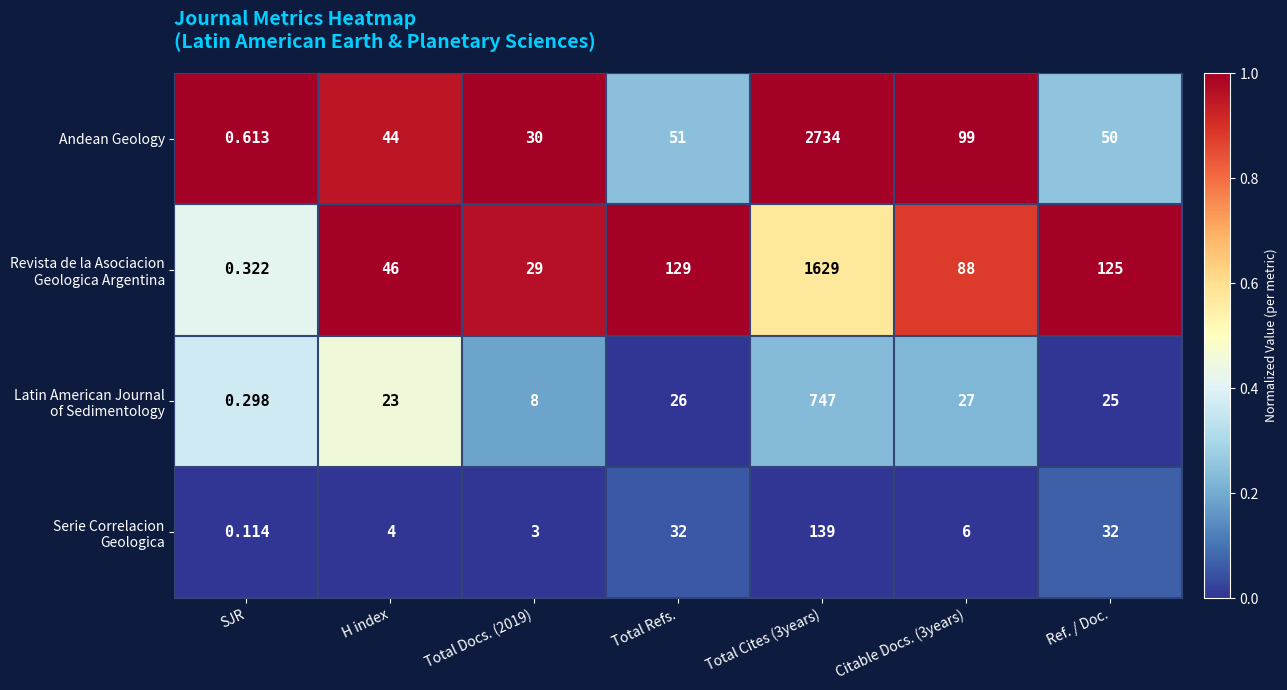

Which series has the largest total across all categories?

Andean Geology